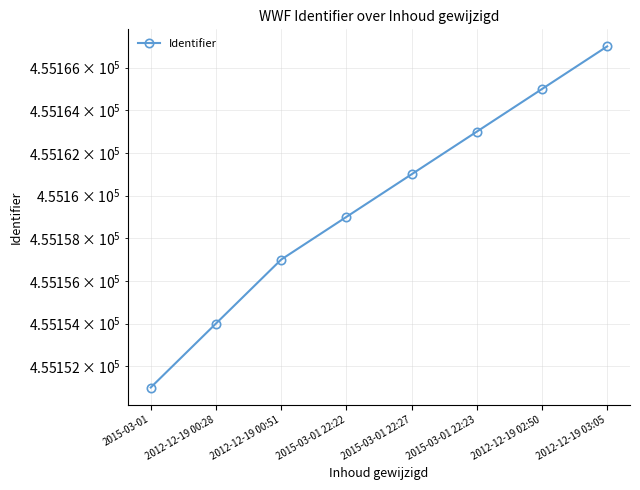

Rank the categories by value from highest to lowest.

2012-12-19 03:05, 2012-12-19 02:50, 2015-03-01 22:23, 2015-03-01 22:27, 2015-03-01 22:22, 2012-12-19 00:51, 2012-12-19 00:28, 2015-03-01